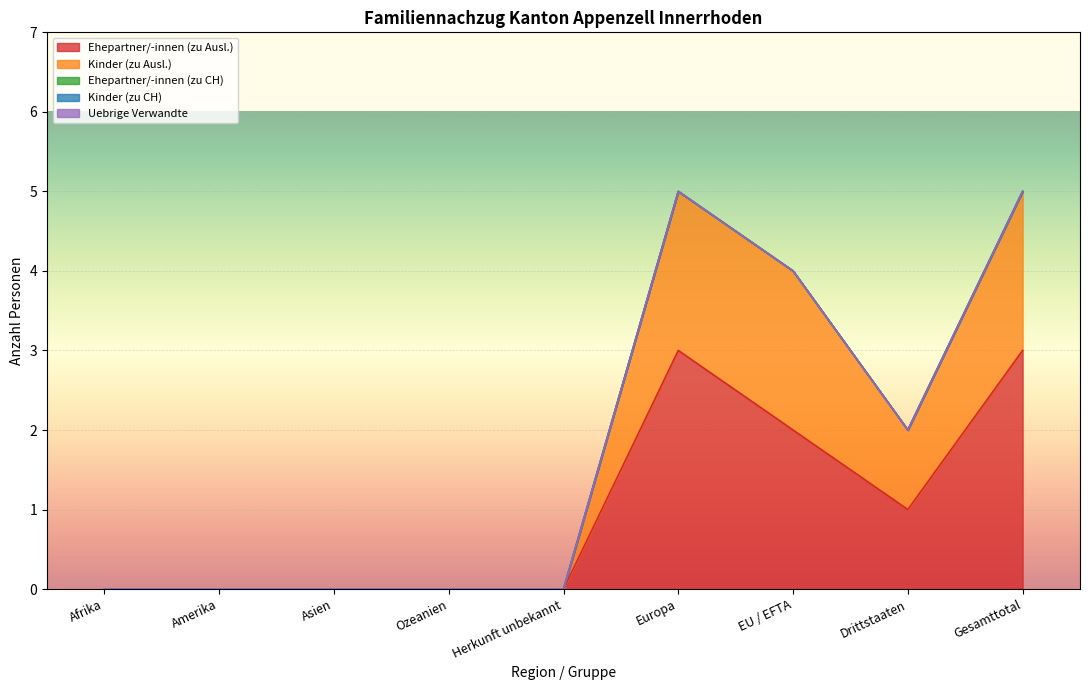

Which series has the widest spread of values?

Ehepartner/-innen (zu Ausl.)